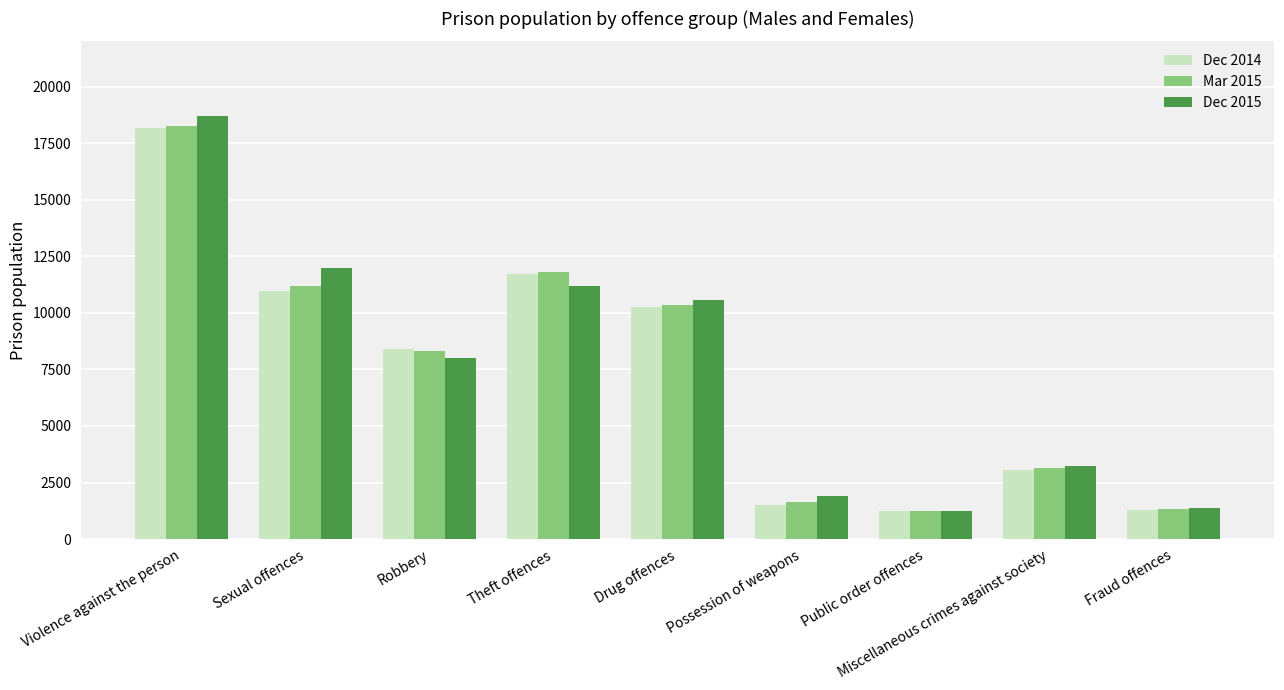

What is the maximum value for Mar 2015?

18271